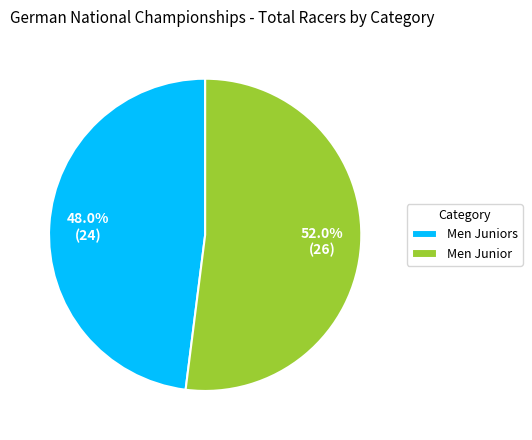

What percentage is the Men Juniors slice, to the nearest percent?

48%